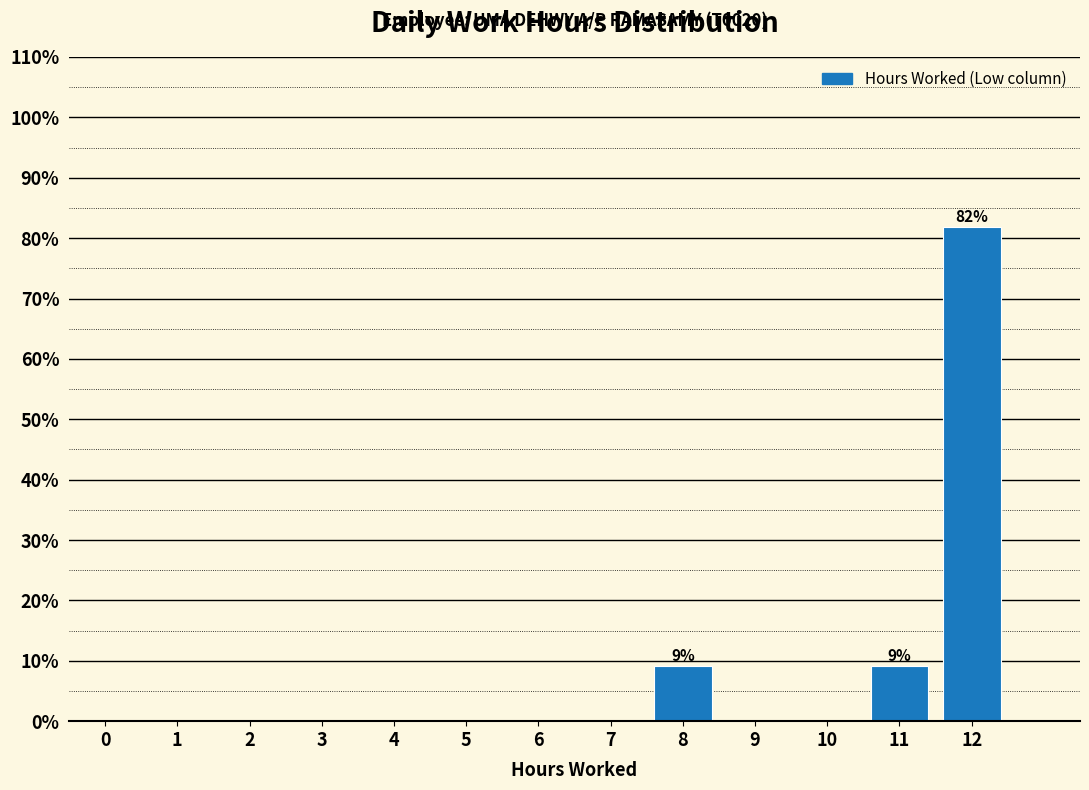

Reading left to right, list all the values displayed in this chart.

0=0.0	1=0.0	2=0.0	3=0.0	4=0.0	5=0.0	6=0.0	7=0.0	8=9.1	9=0.0	10=0.0	11=9.1	12=81.8